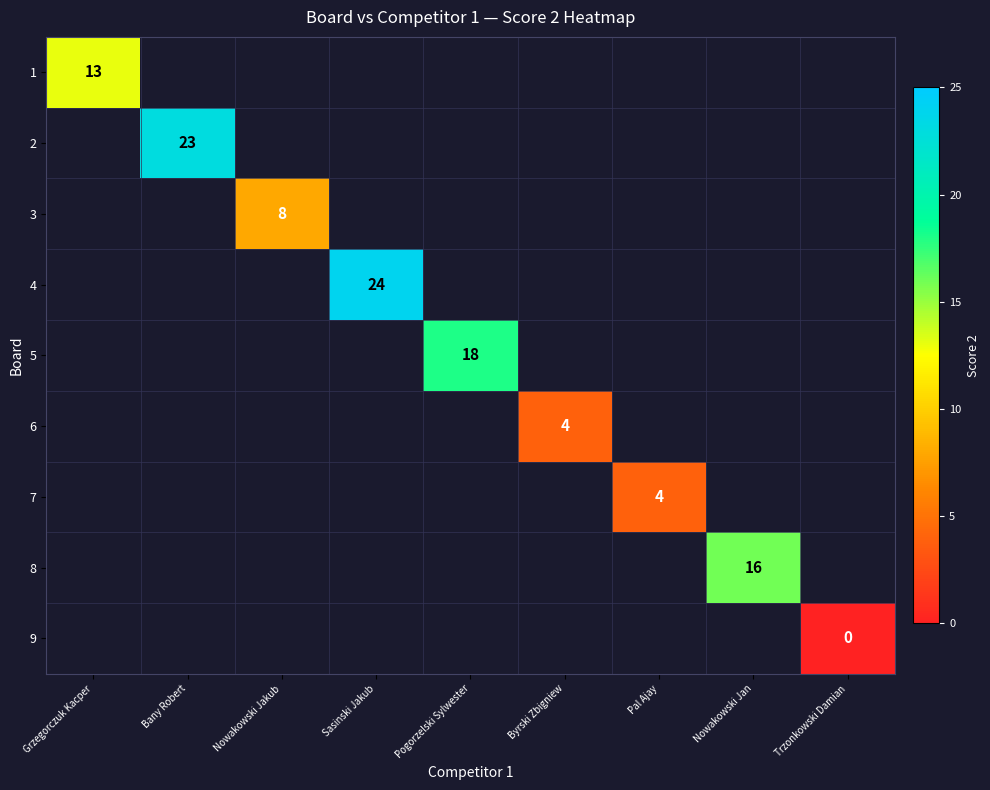

How many data points does each series have?

9